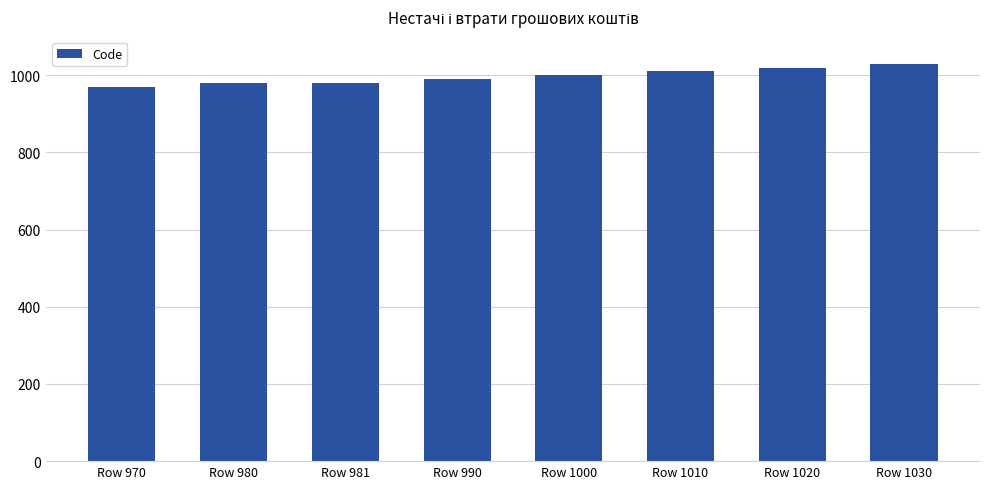

Count the number of categories in the chart.

8